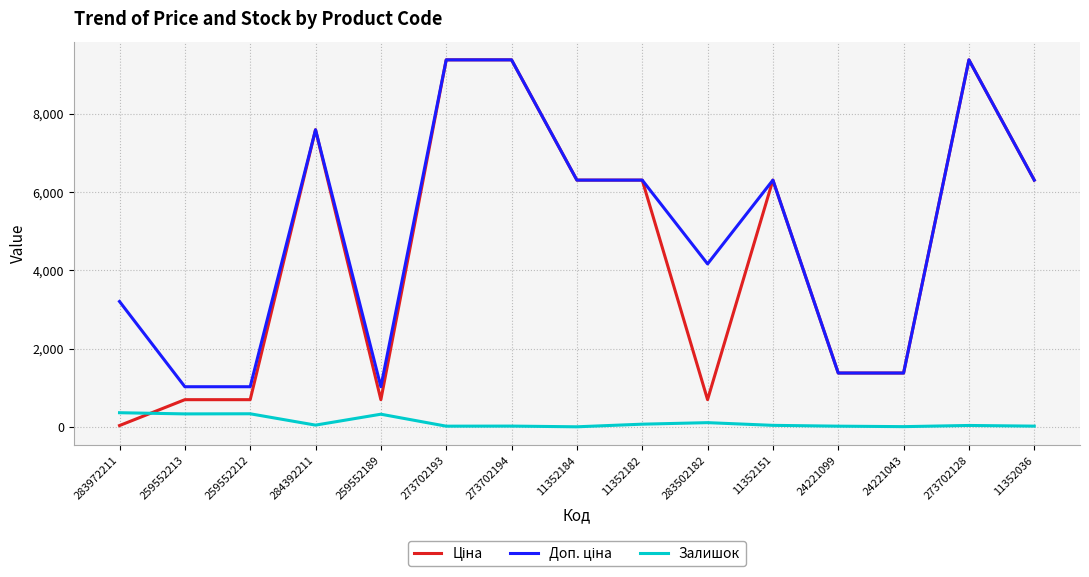

What is the sum of all Залишок values?

1703.0